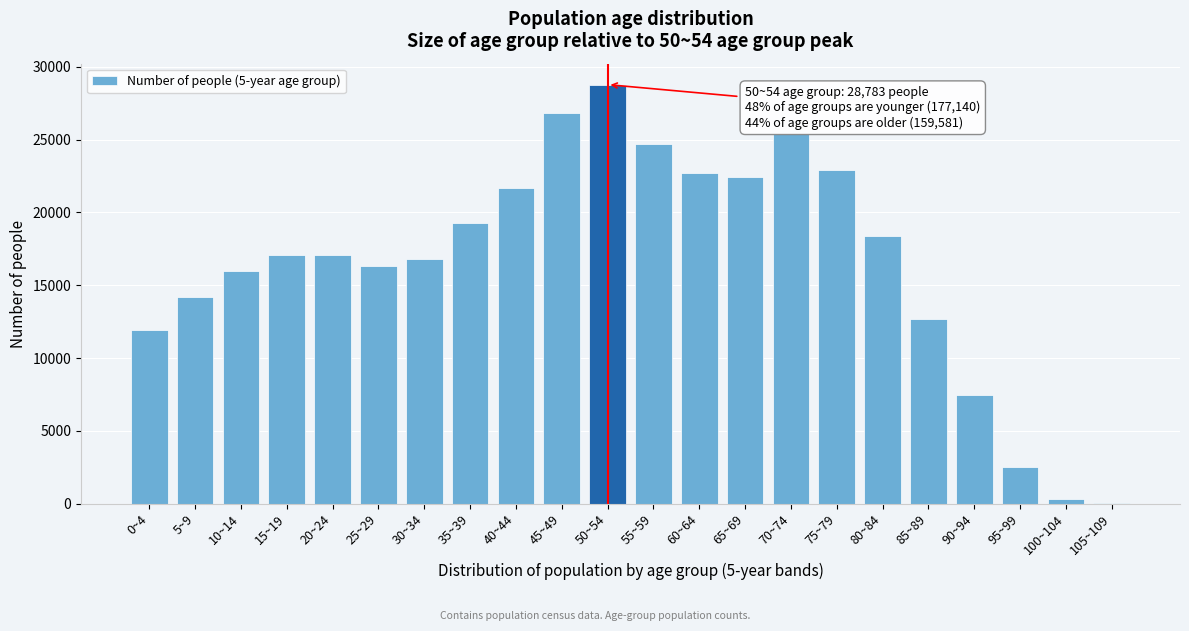

Is it true that the value at 75~79 is 22911?

True